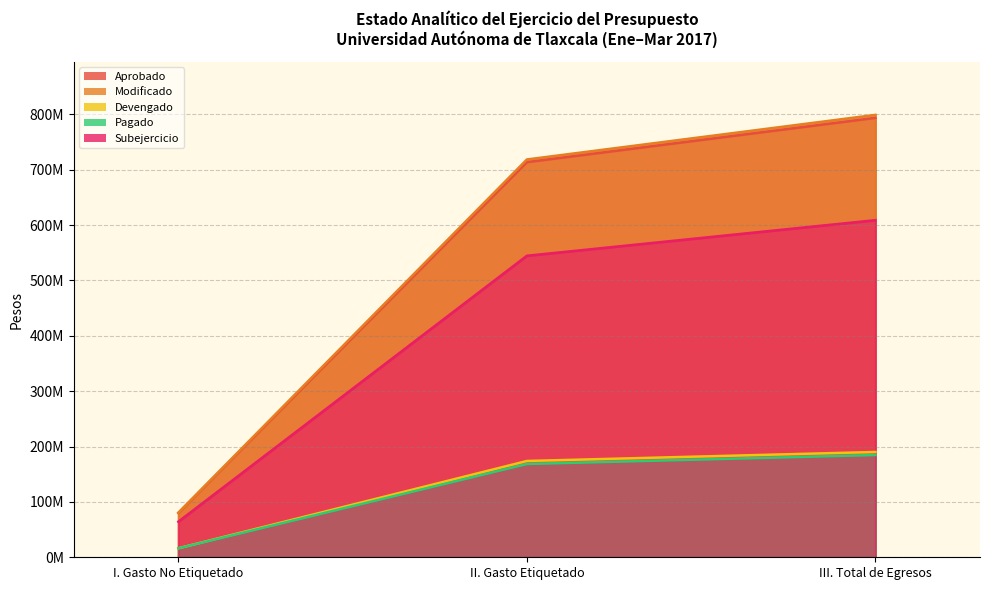

How many lines are shown in the chart?

5